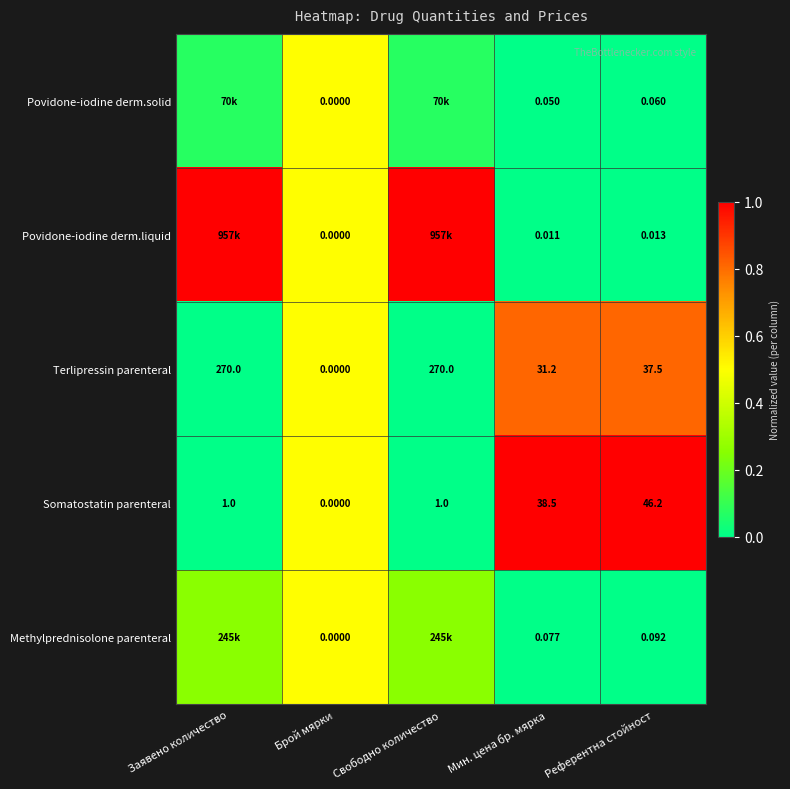

At which label is Terlipressin parenteral closest to 135?

Референтна стойност